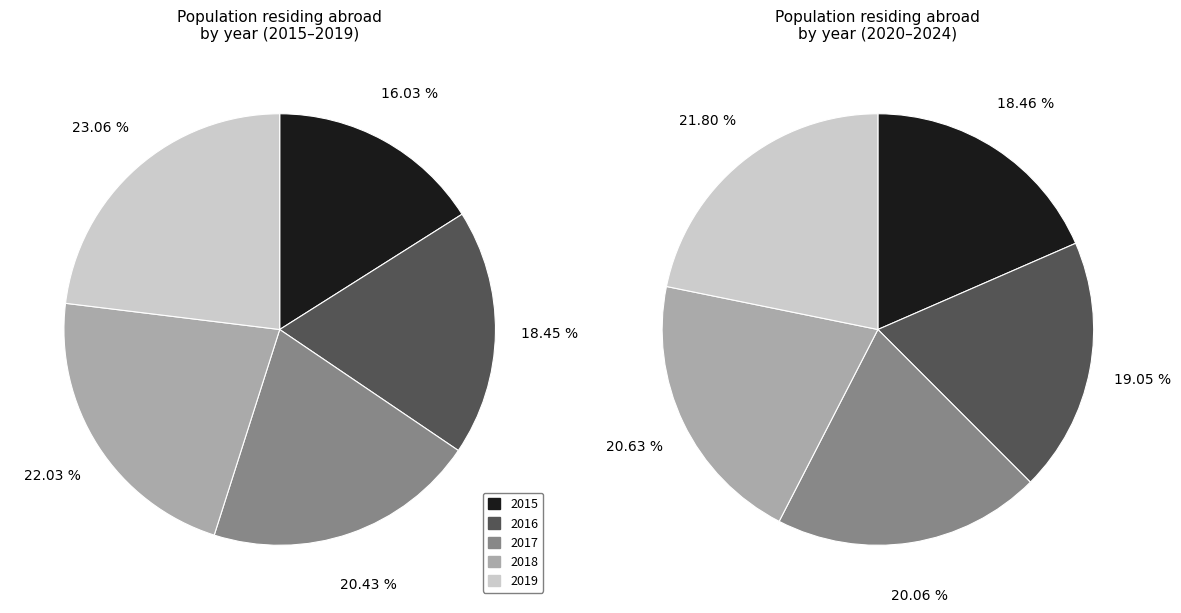

How many slices are in this pie chart?

10